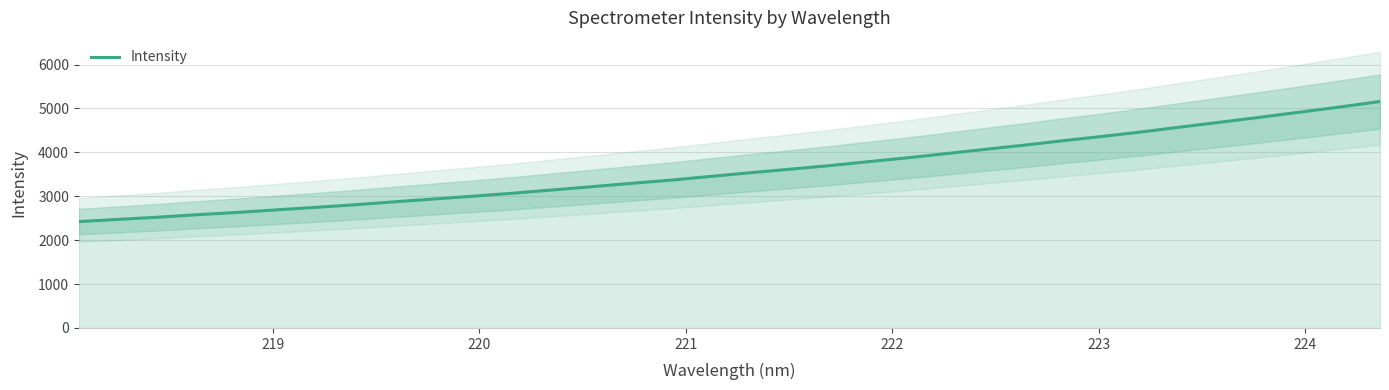

What is the maximum value shown in the chart?

5157.1